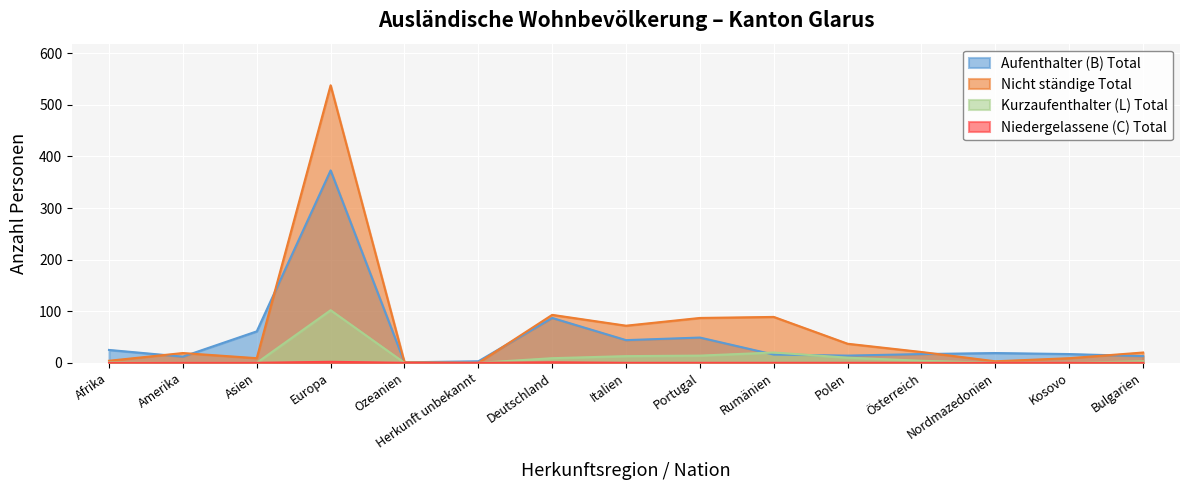

How many data points in Kurzaufenthalter (L) Total are above 3?

7